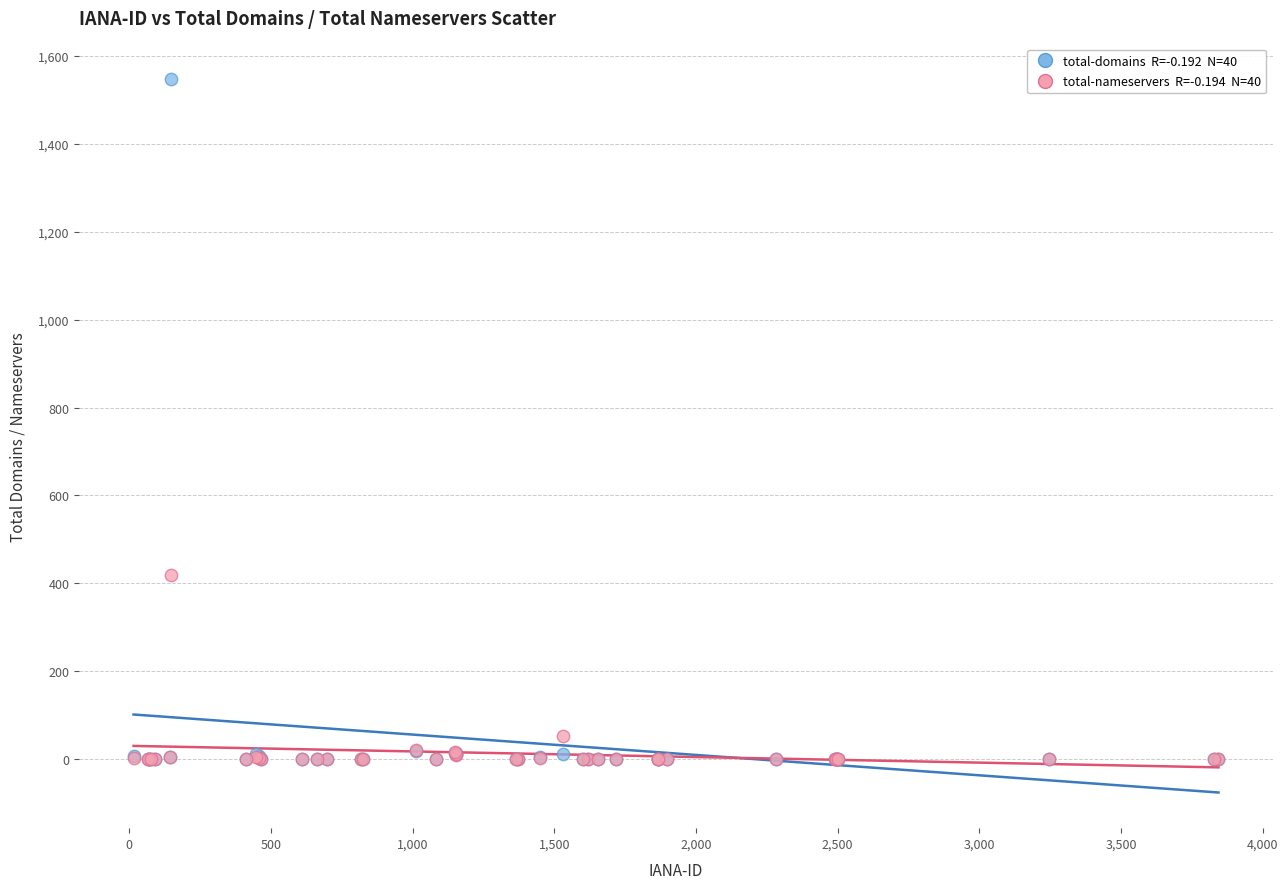

Across all series, what Y value is closest to 773?

419